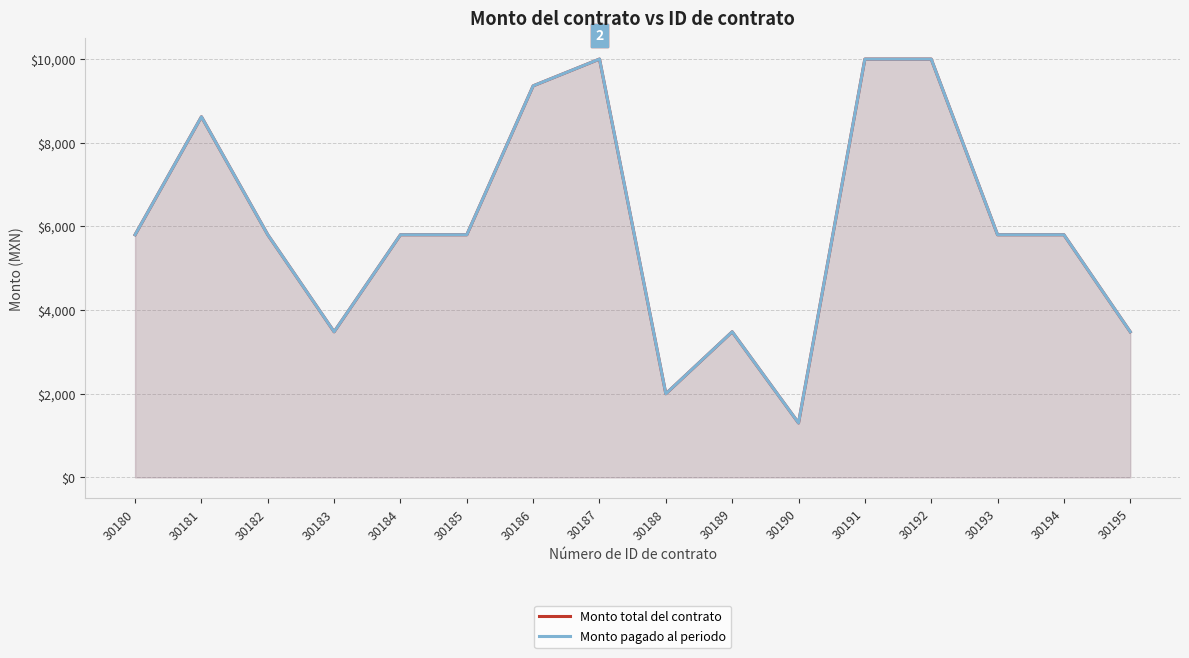

The value of Monto pagado al periodo at 30195 is 5332.3. True or false?

False